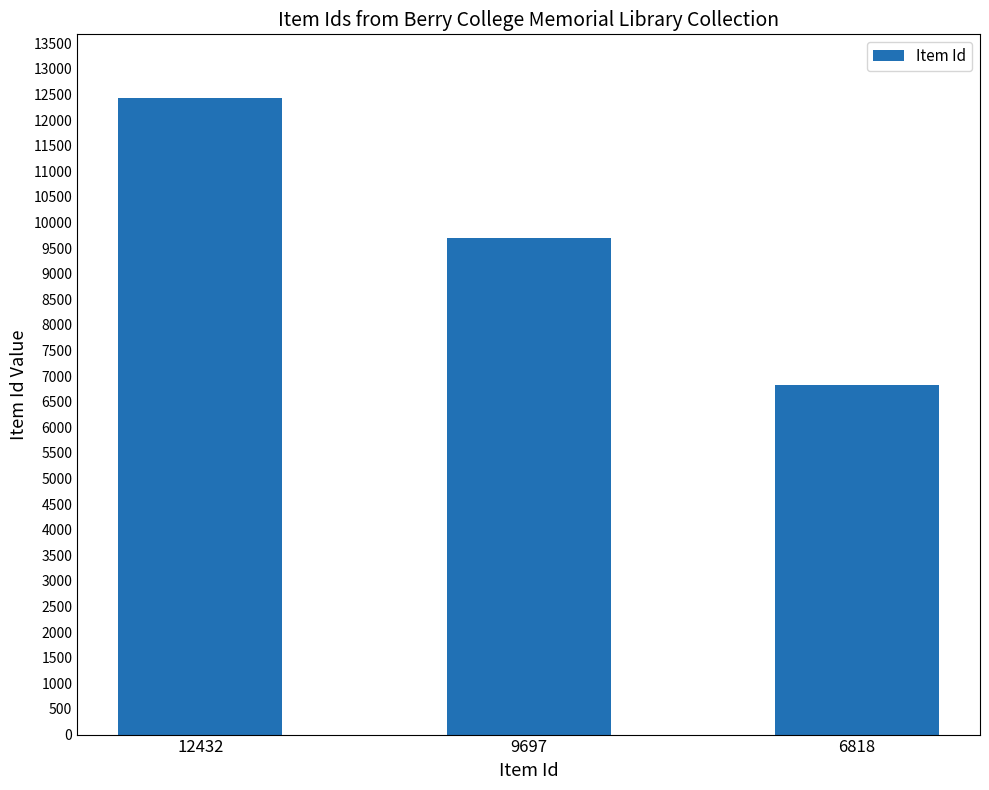

Is it true that the value at 9697 is 13651?

False